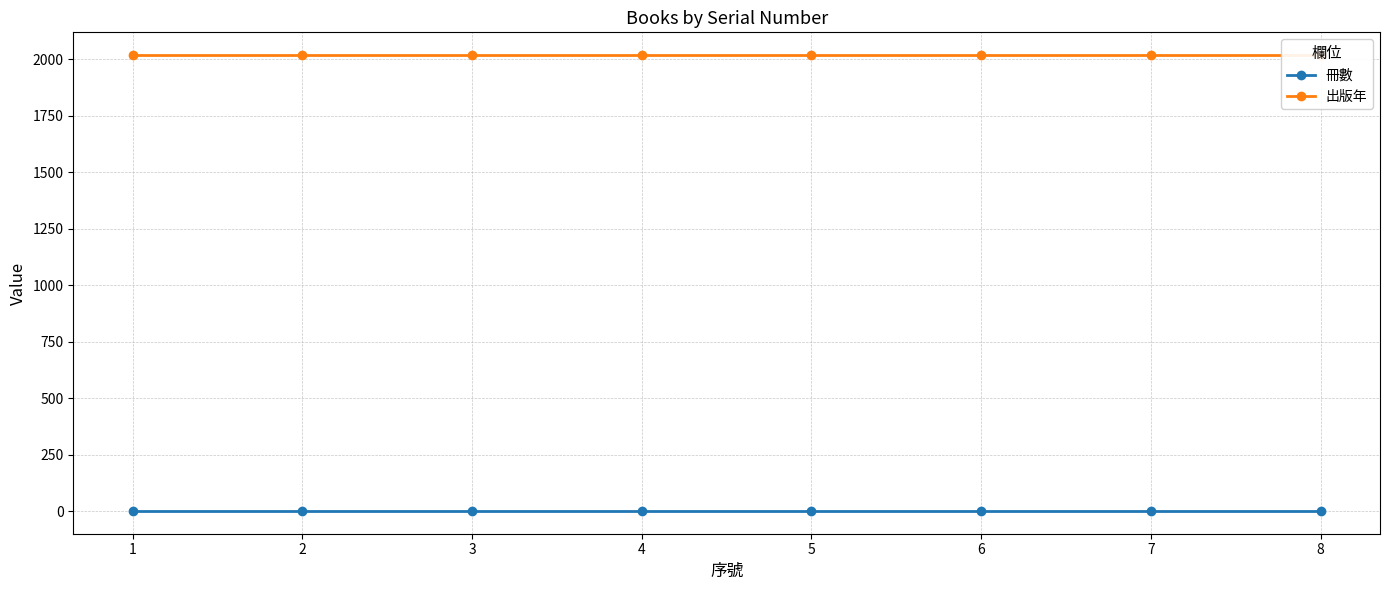

Reading left to right, what are all the values shown in this chart?

冊數: 1=1	2=1	3=1	4=1	5=1	6=1	7=1	8=1
出版年: 1=2019	2=2019	3=2019	4=2019	5=2019	6=2019	7=2019	8=2019